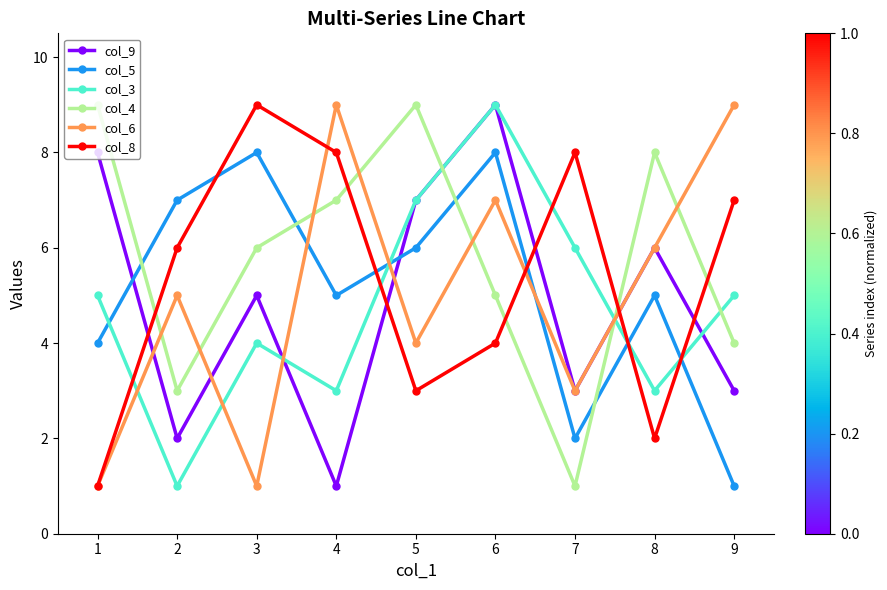

Between which two adjacent categories do col_8 and col_5 first intersect?

2 and 3